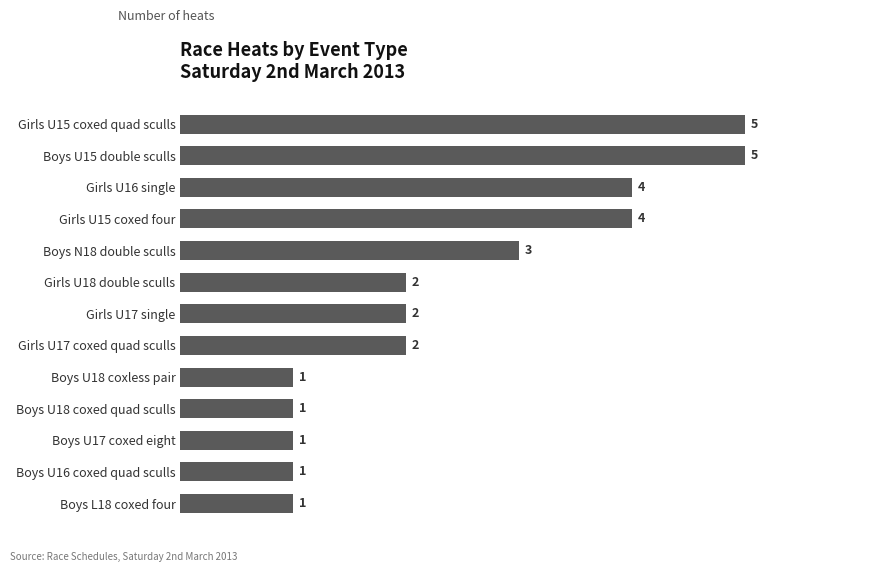

Count the values in the range 1 to 4.

11